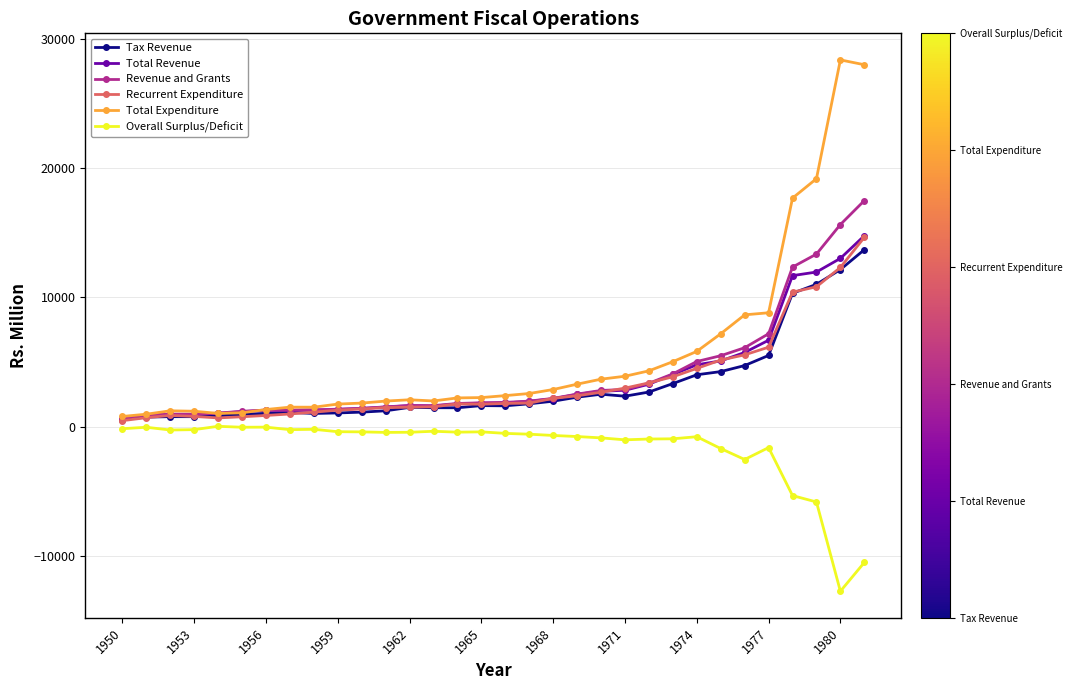

Which series has the largest range (max minus min)?

Total Expenditure